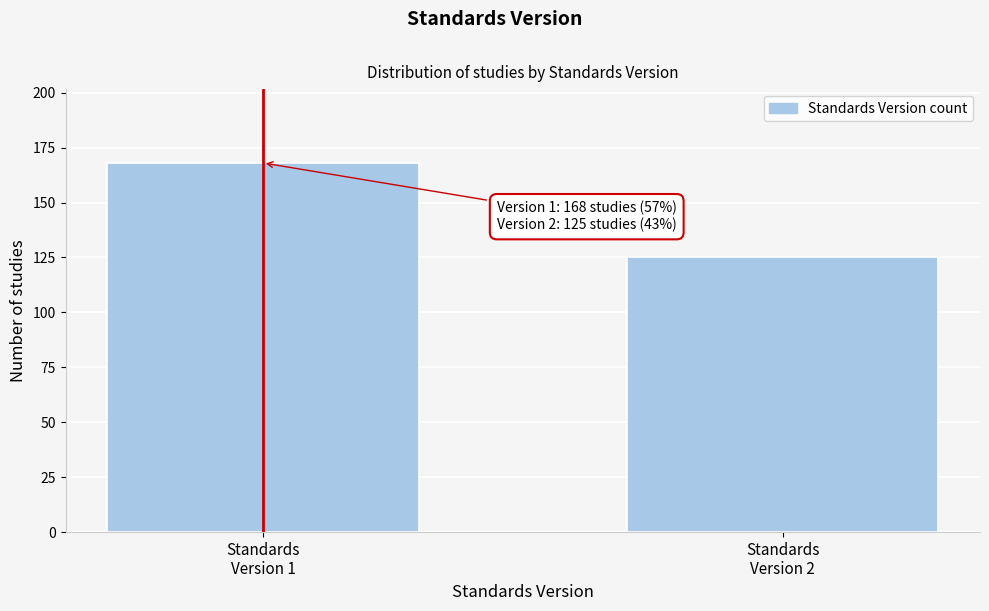

Reading right to left, list all the values displayed in this chart.

125	168